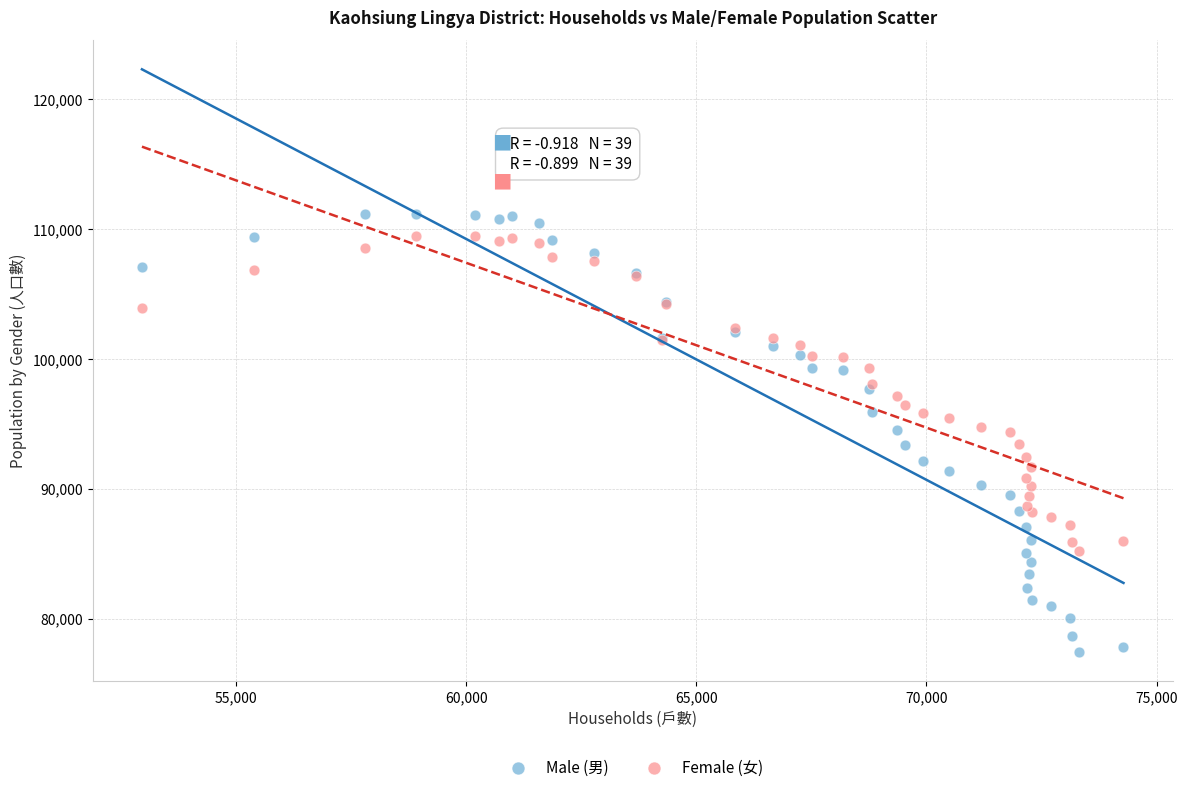

Which series reaches the maximum Y coordinate?

Male (男)